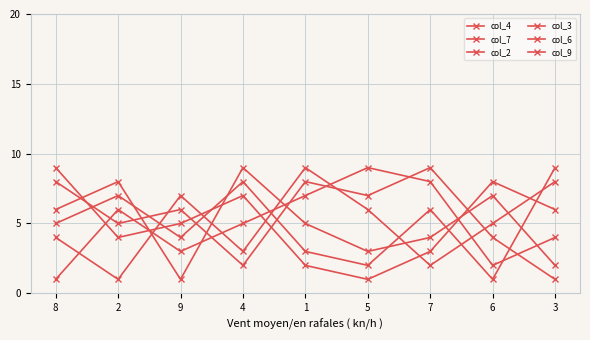

How many lines are shown in the chart?

6